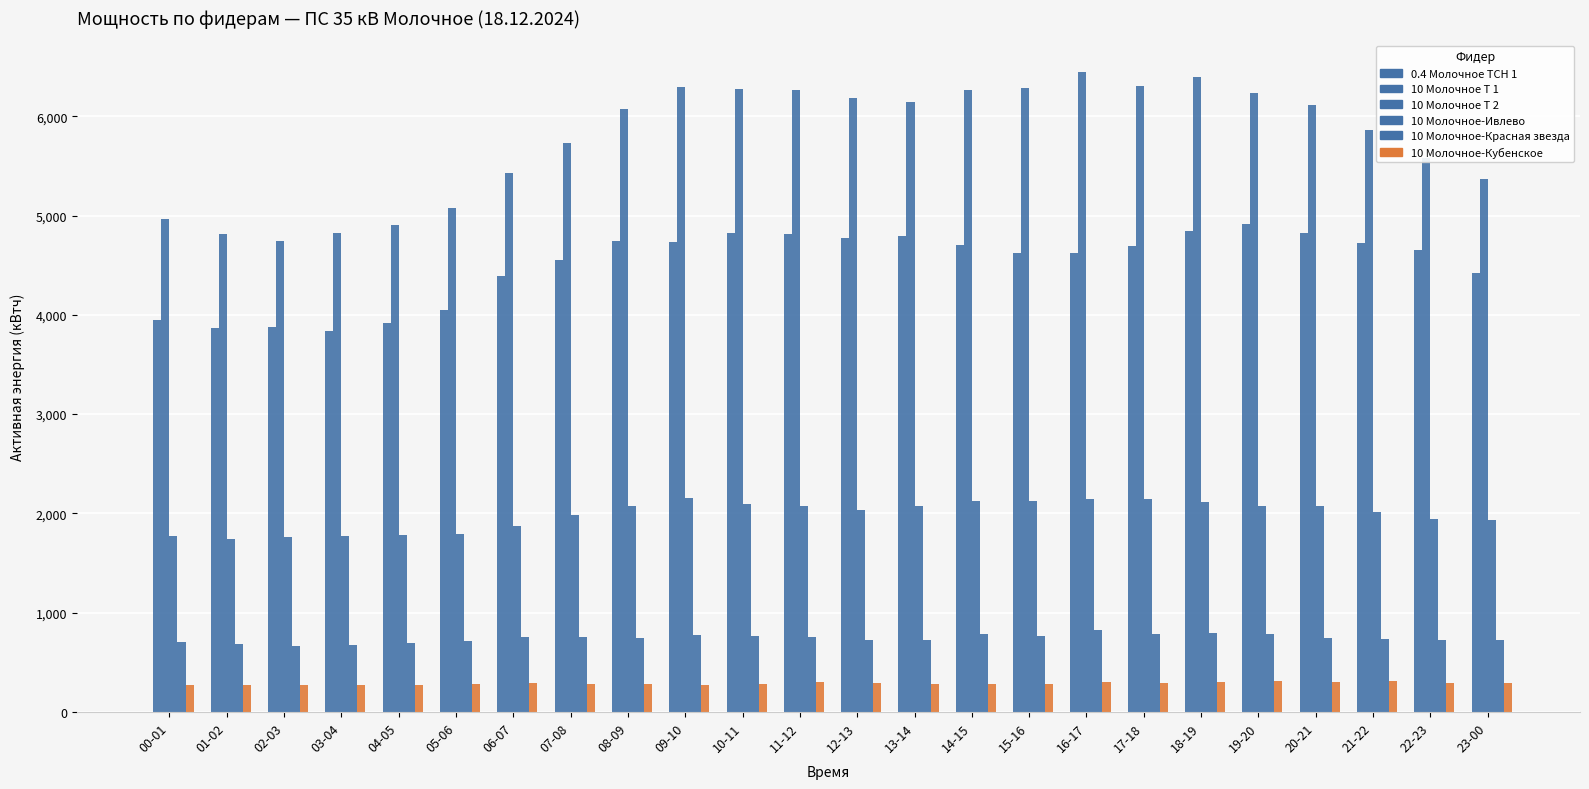

Between 18-19 and 05-06, which is larger?

18-19